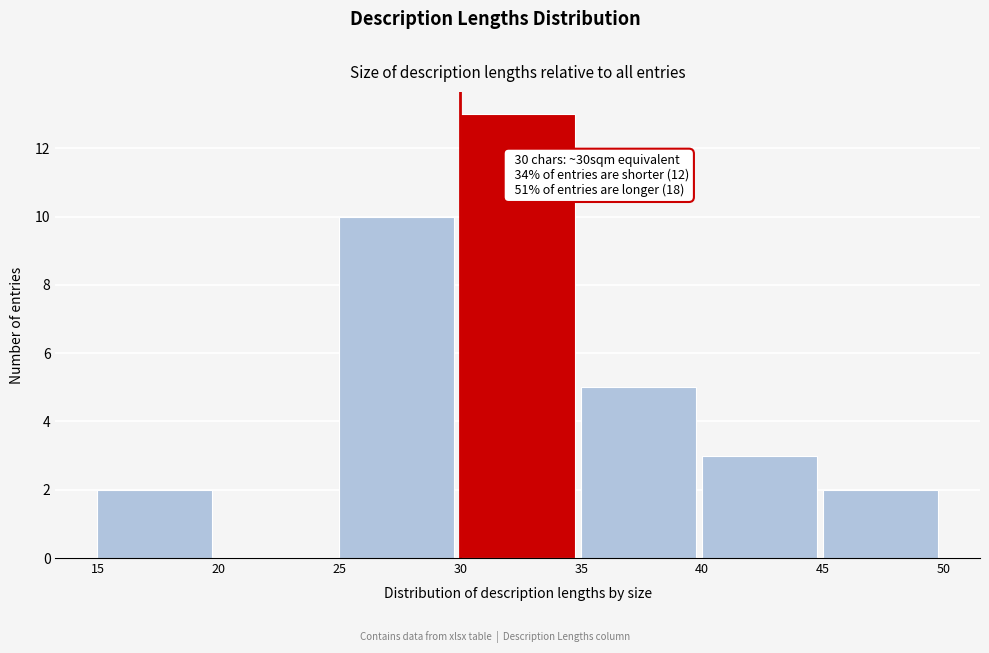

Over which range of the x-axis is the bar tallest?

30 to 35